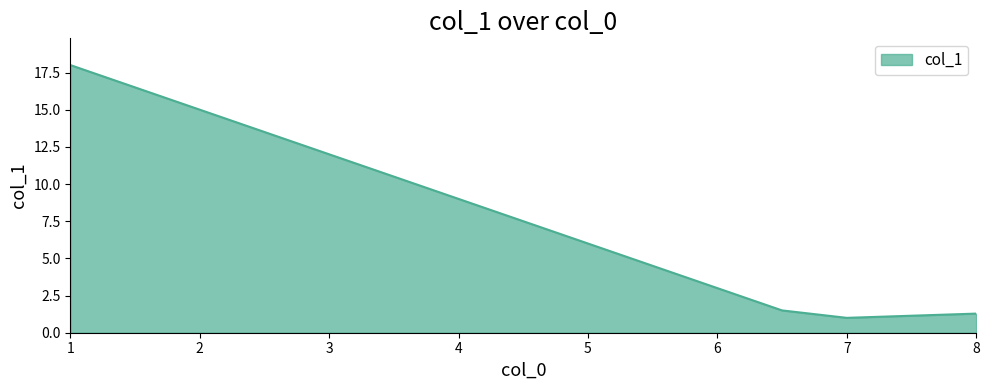

How many values are below 9?

7